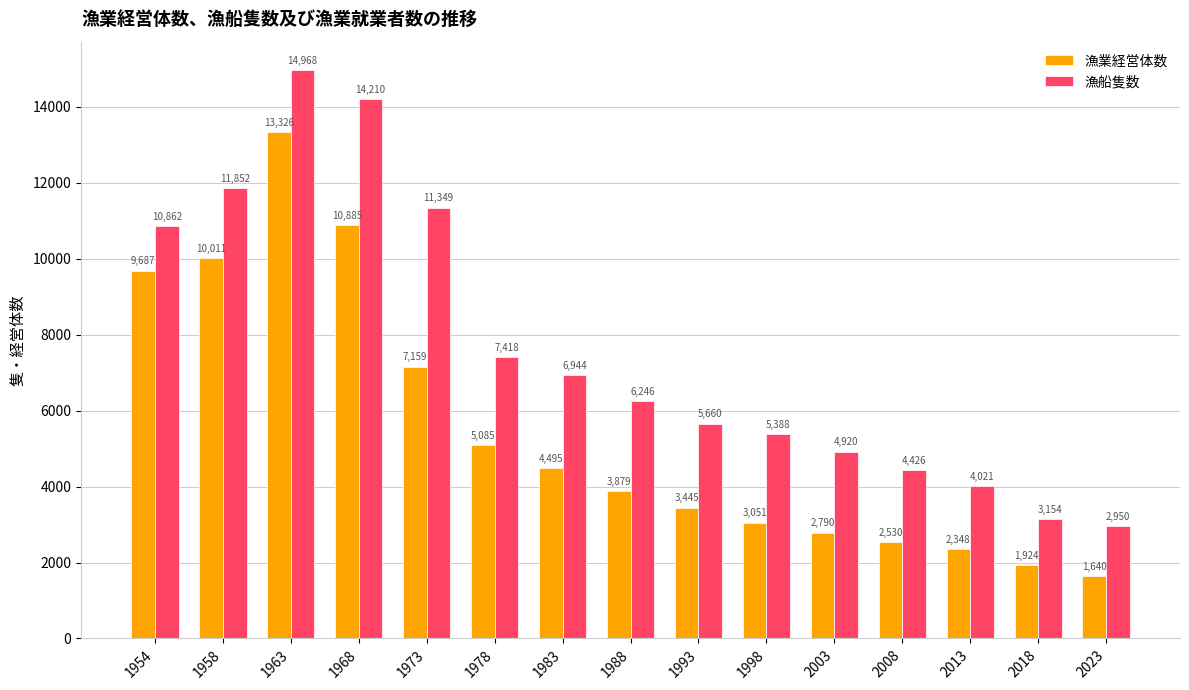

At how many categories does at least one series exceed 5755?

8